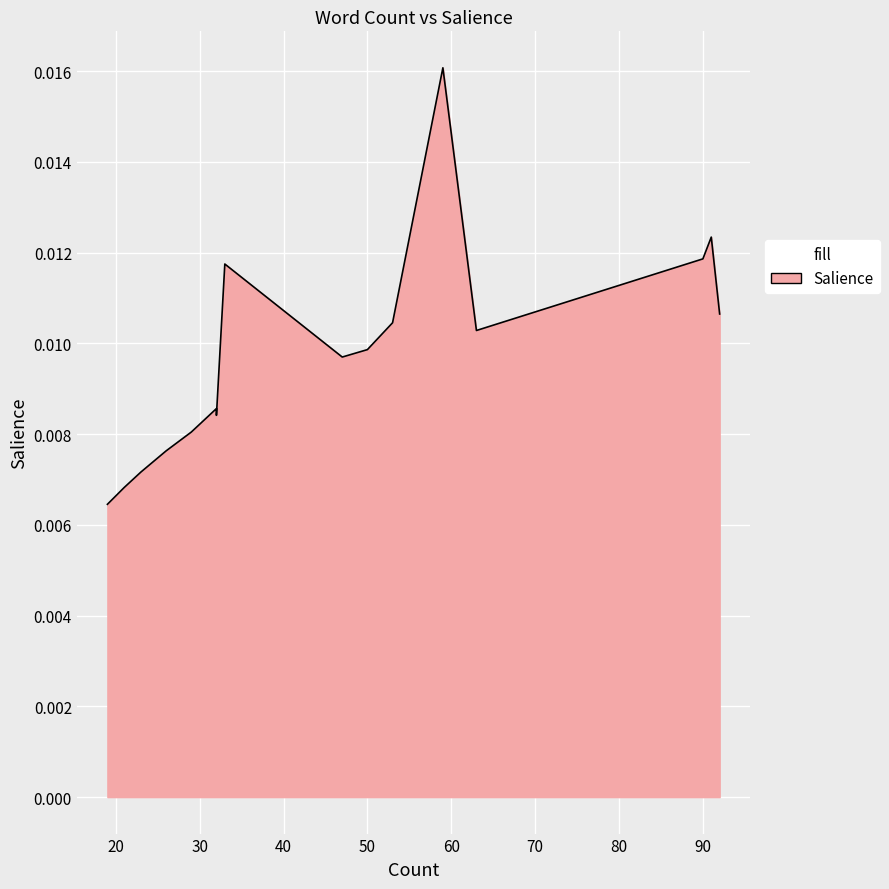

Is it true that the value at creative is 0.0?

False